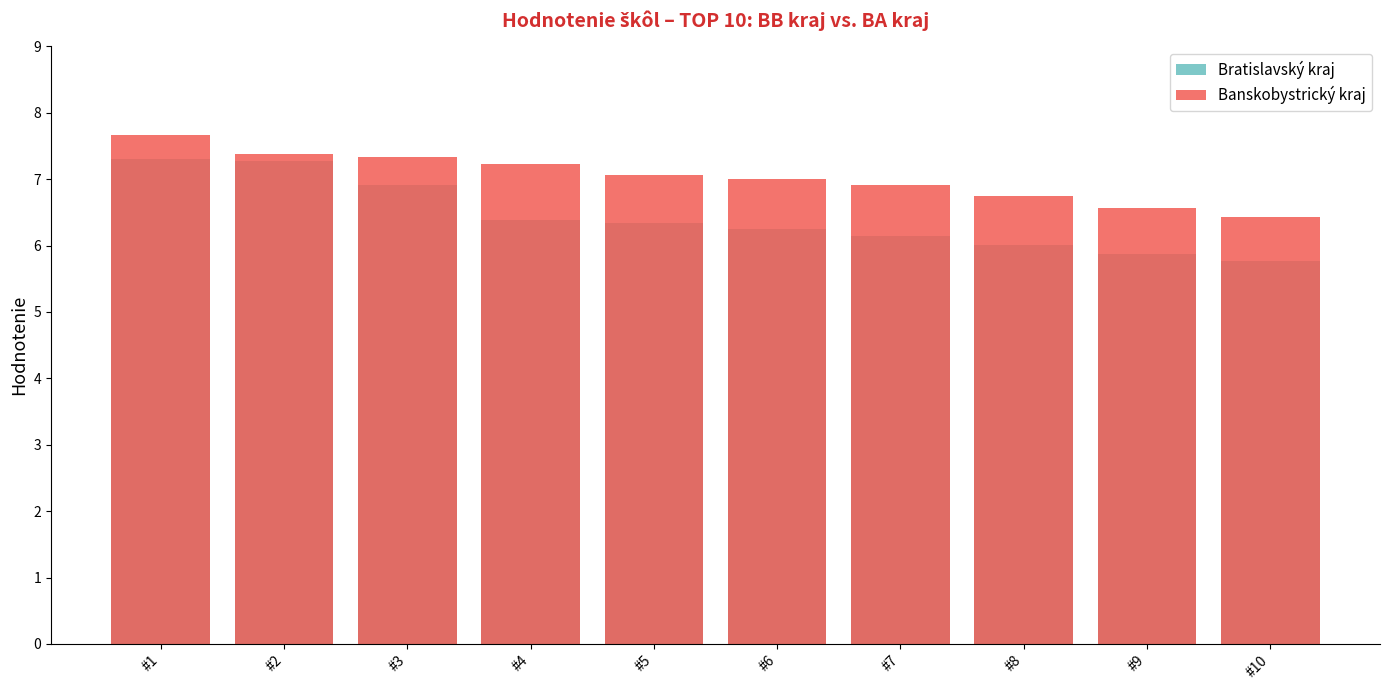

Reading left to right, list all the values displayed in this chart.

Bratislavský kraj: #1=7.3	#2=7.3	#3=6.9	#4=6.4	#5=6.3	#6=6.2	#7=6.1	#8=6.0	#9=5.9	#10=5.8
Banskobystrický kraj: #1=7.7	#2=7.4	#3=7.3	#4=7.2	#5=7.1	#6=7.0	#7=6.9	#8=6.7	#9=6.6	#10=6.4